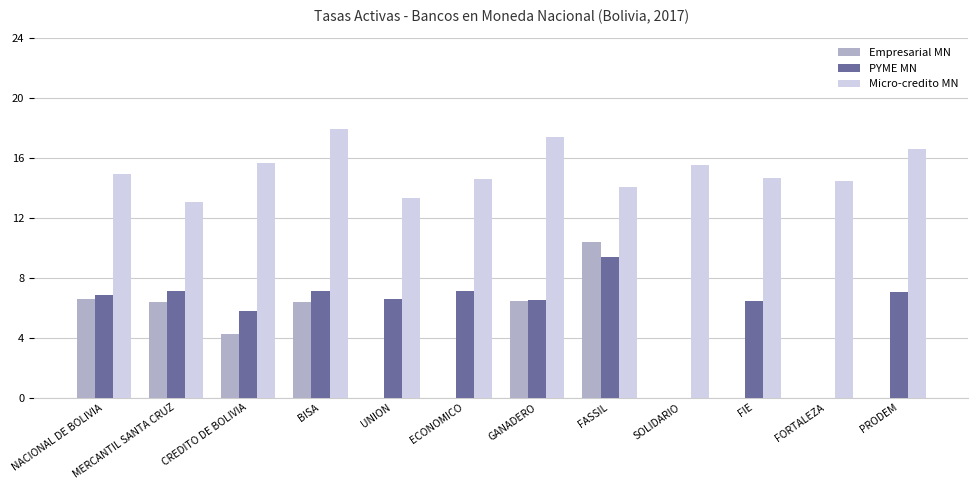

Which label corresponds to the largest value in the chart?

BISA